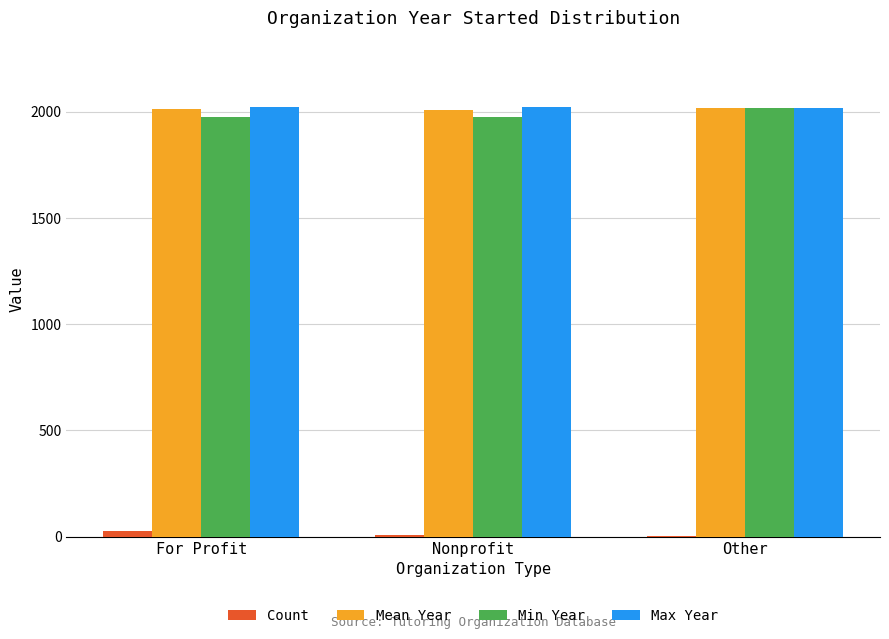

What is the sum of all Max Year values?

6060